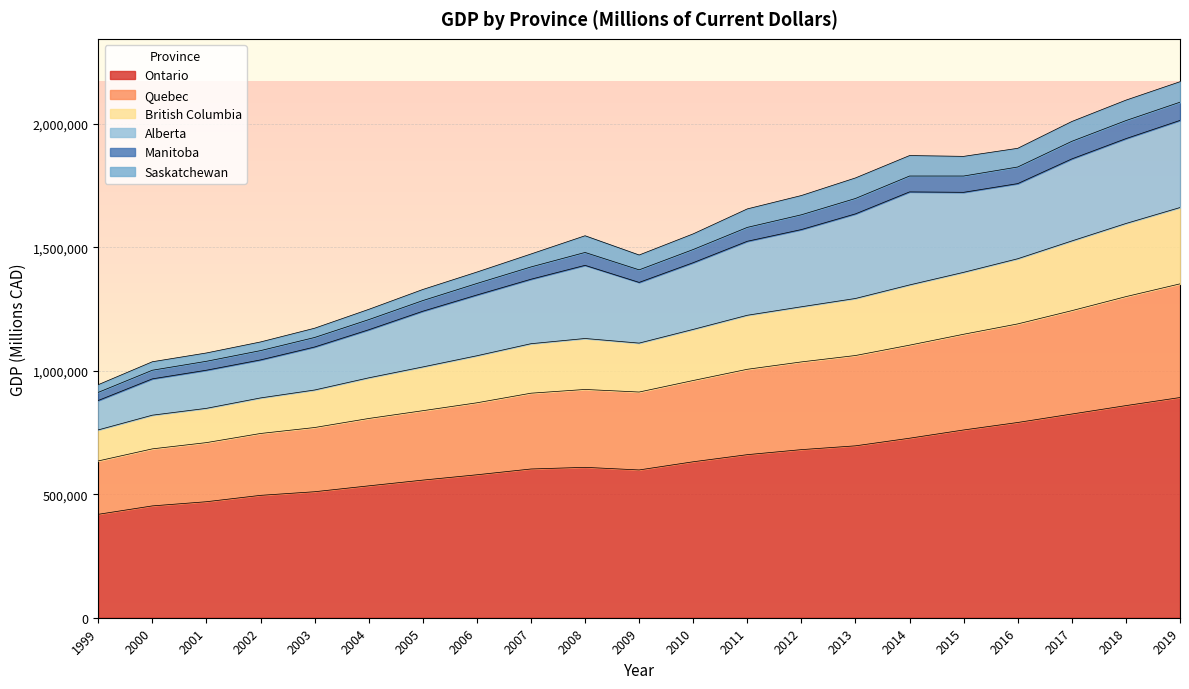

At how many categories does at least one series exceed 1713066?

7